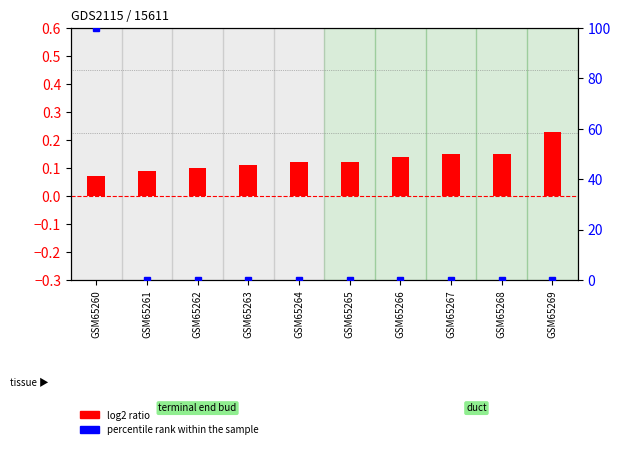

Reading left to right, list all the values displayed in this chart.

log2 ratio: 0.1	0.1	0.1	0.1	0.1	0.1	0.1	0.1	0.1	0.2
percentile rank within the sample: 100.0	0.0	0.0	0.0	0.0	0.0	0.0	0.0	0.0	0.0